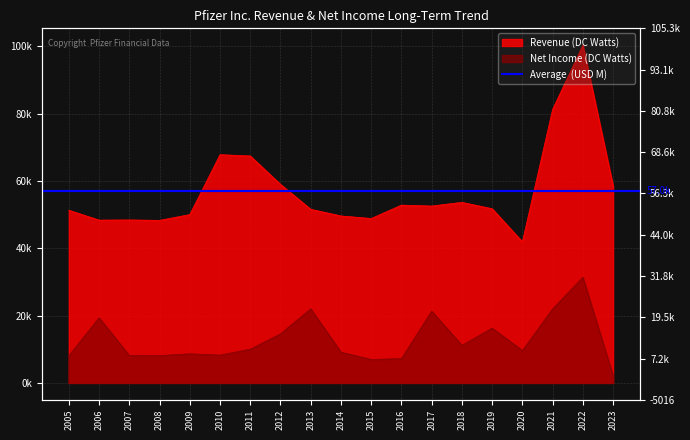

Where is the first local minimum for Net Income (DC Watts)?

2008